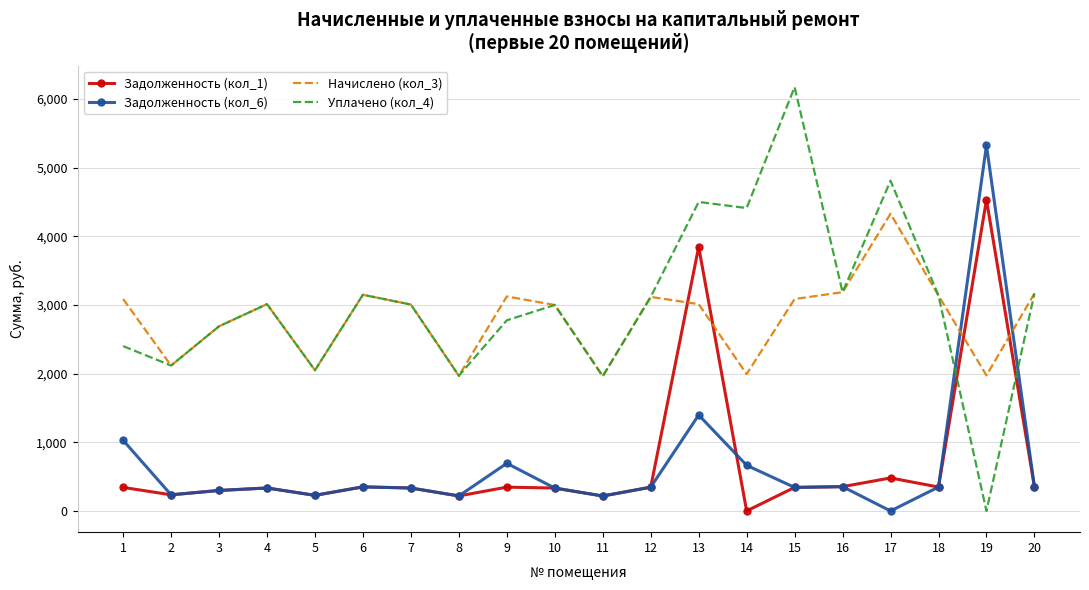

True or false: Уплачено (кол_4) and Задолженность (кол_6) cross at least once.

True